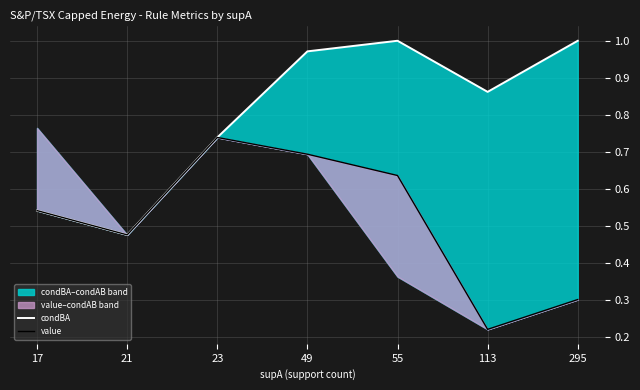

Between 21 and 49, which series saw the biggest shift?

condBA